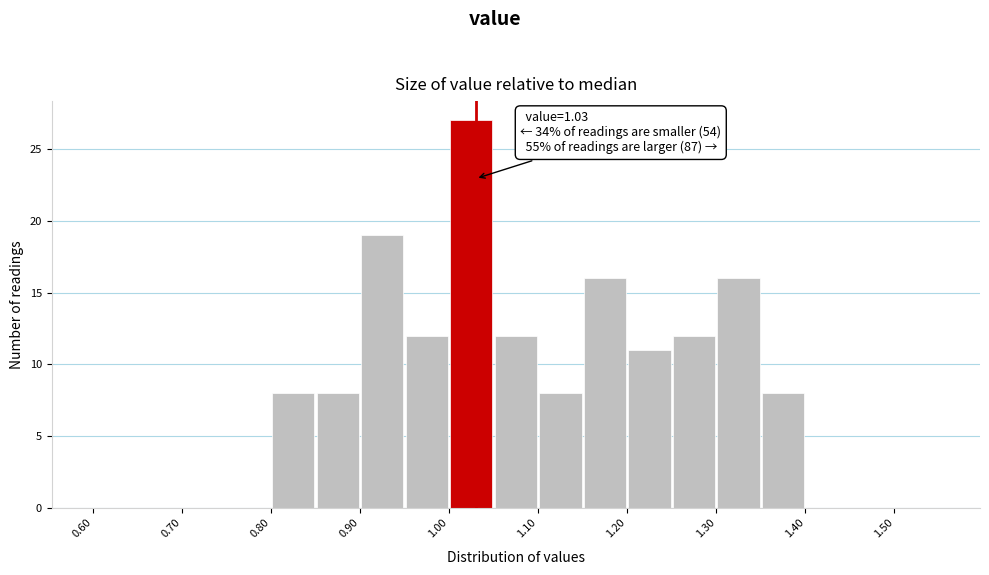

Over which range of the x-axis is the bar tallest?

1.00 to 1.05